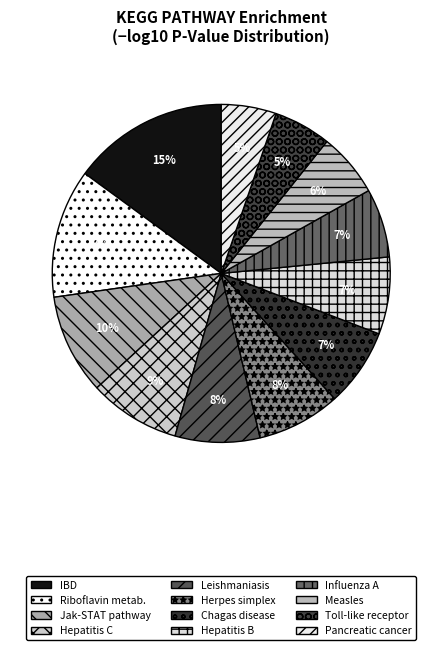

To the nearest percent, what is the combined percentage of Hepatitis B and Leishmaniasis?

15%